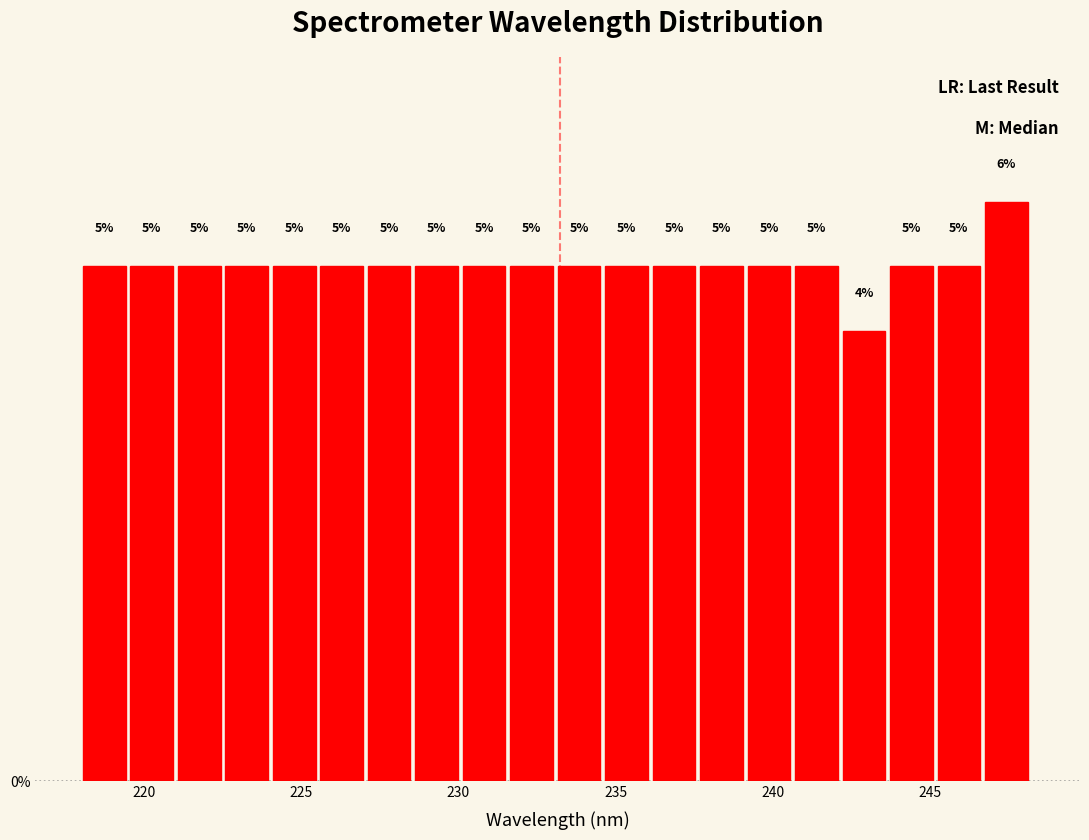

Around what value on the x-axis is the tallest bar? Give the approximate position of its centre, as read against the axis.

247.5